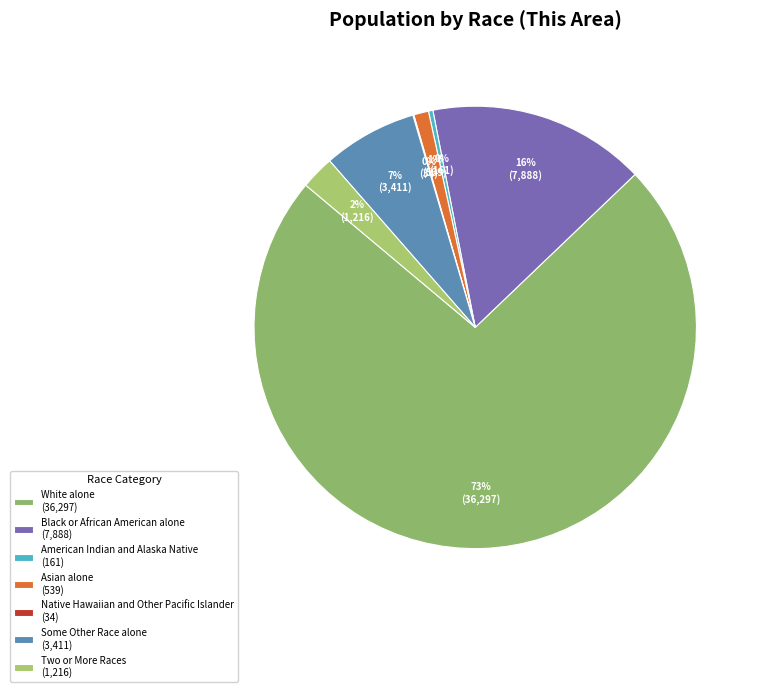

What percentage is NOT represented by White alone?

26.7%